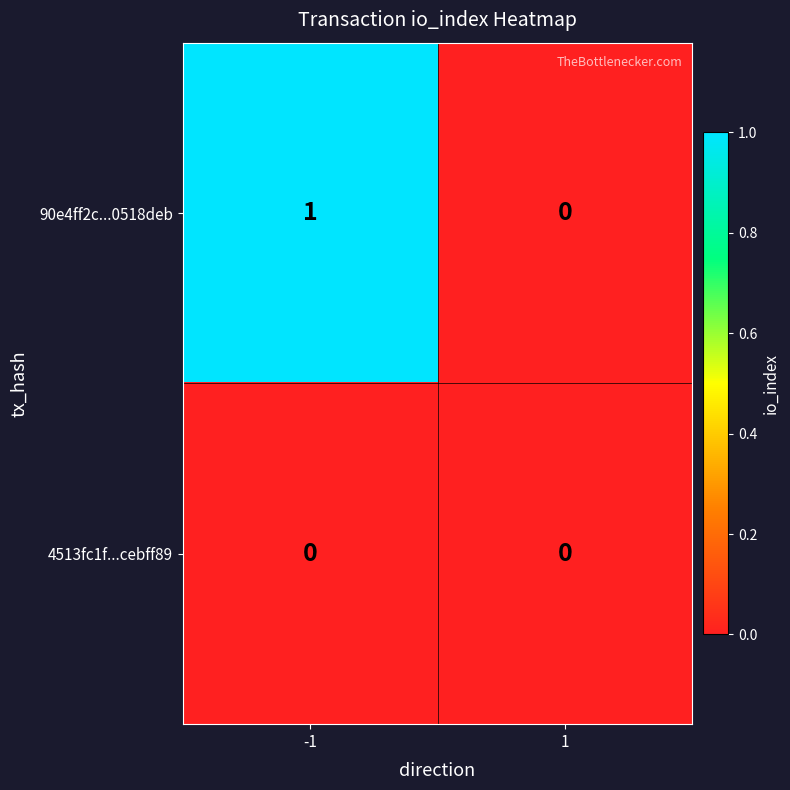

True or false: 90e4ff2c...0518deb has a value of 0 at 1.

True